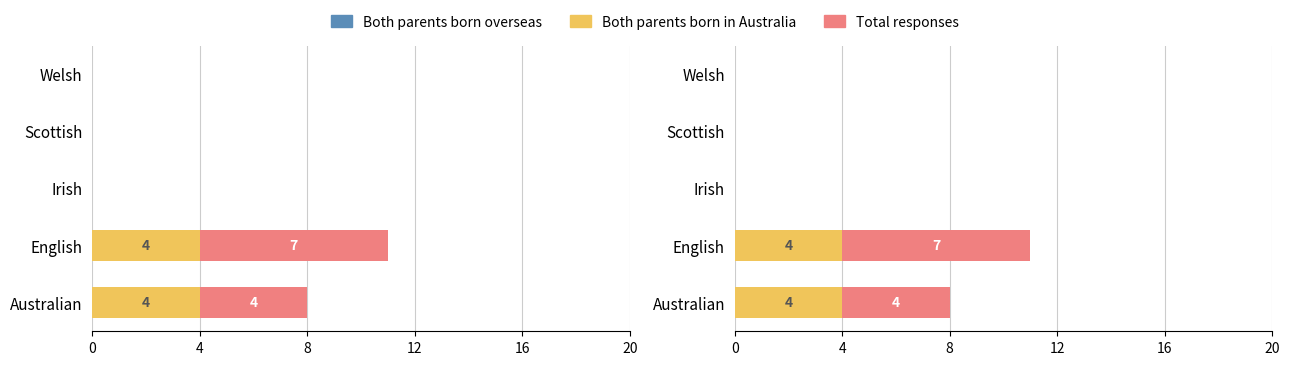

What is the maximum value for Total responses?

7.0